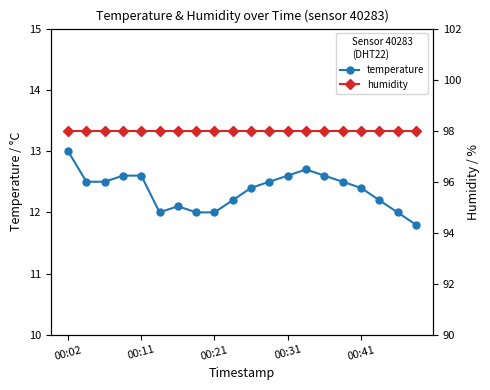

List the series in order of their peak value, lowest first.

temperature, humidity